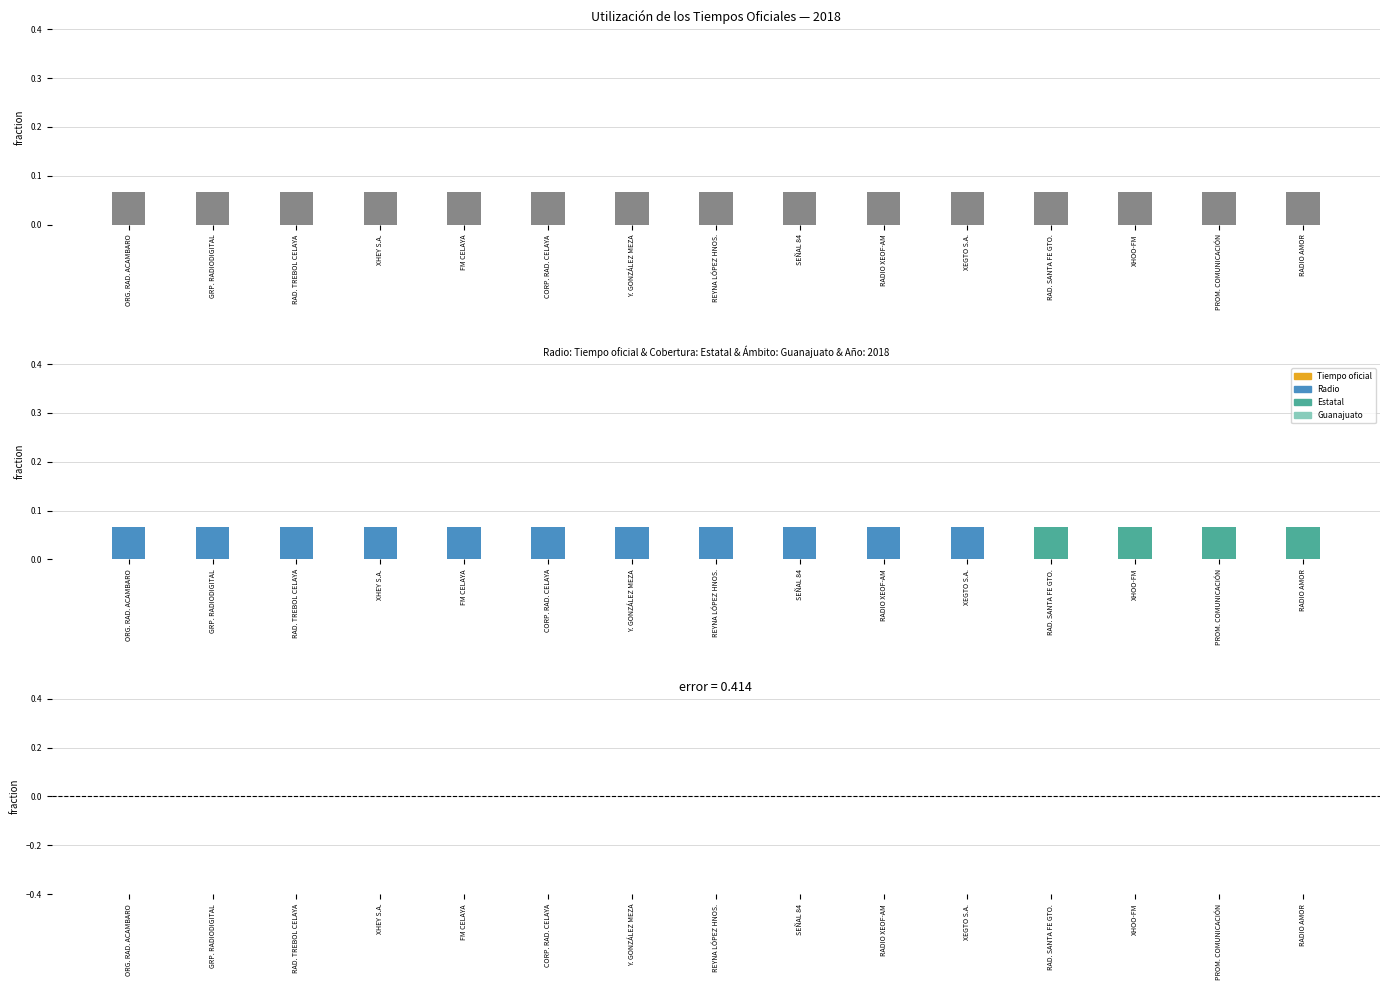

Is the value of Radio at XHOO-FM greater than the value of Tiempo oficial at RAD. TREBOL CELAYA?

No